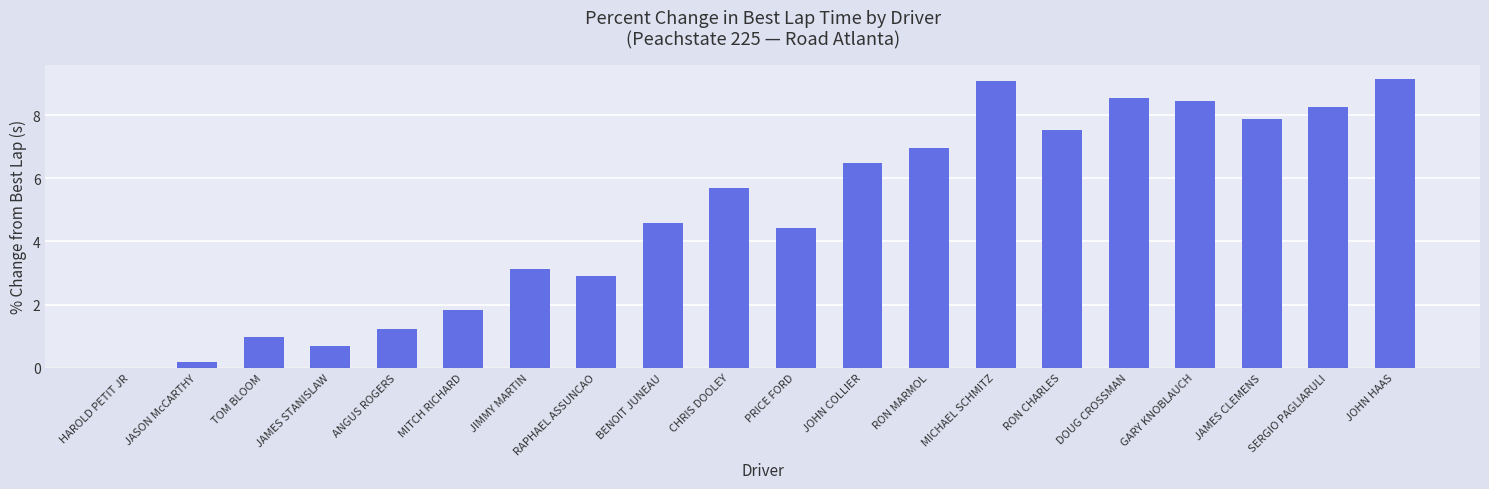

What is the maximum value shown in the chart?

9.1